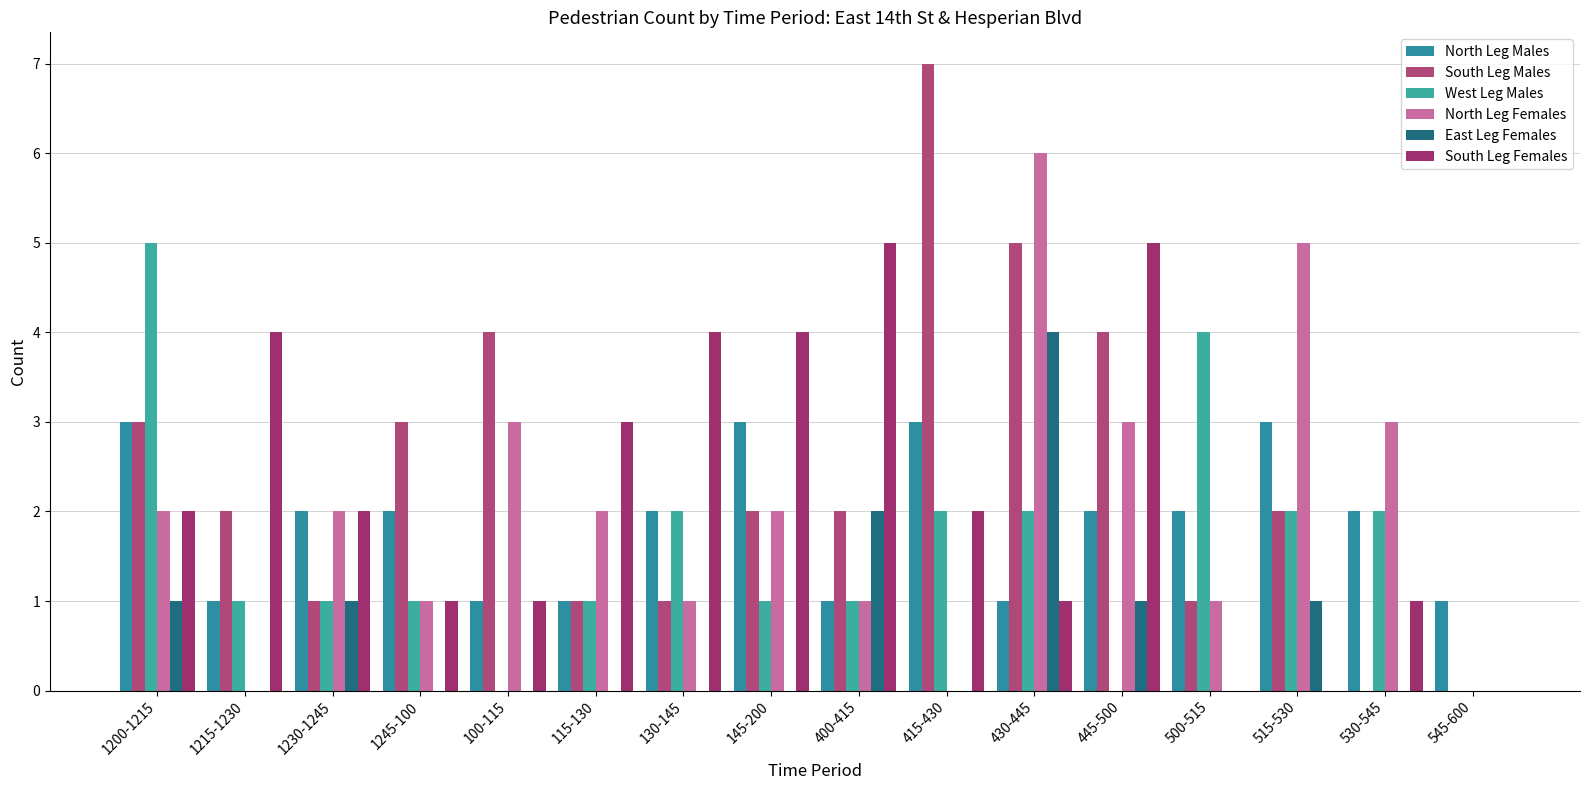

What is the difference between the highest and lowest values at 1215-1230?

4